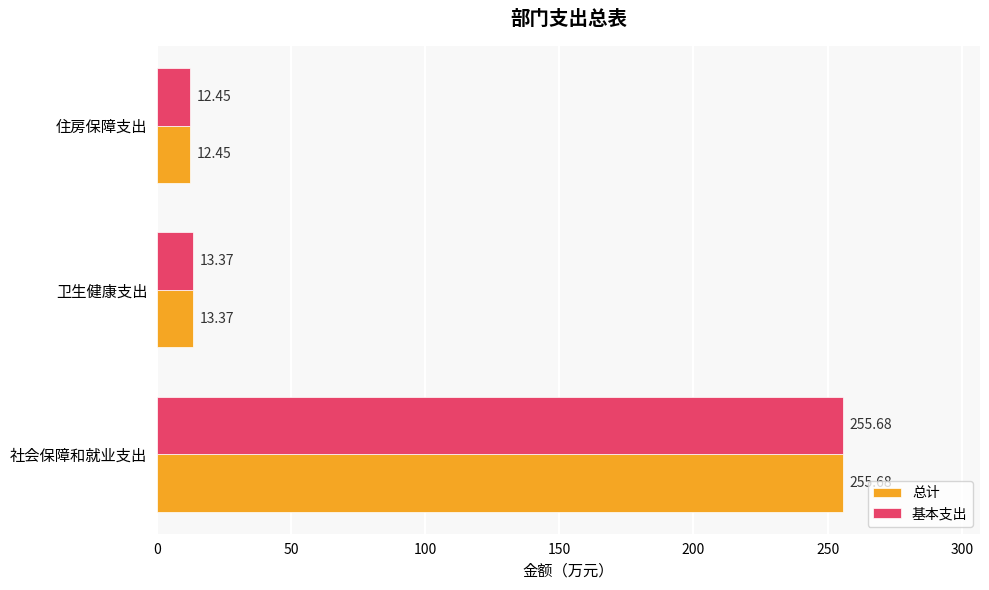

Which category has the highest value across all series?

社会保障和就业支出